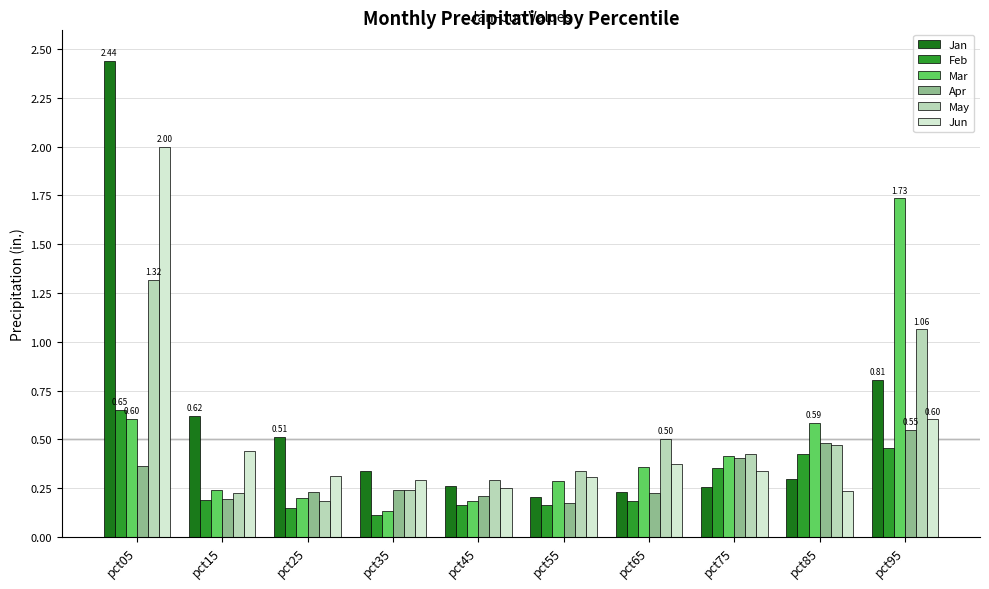

What is the value of the Jun bar at the 1st from the left?

2.0